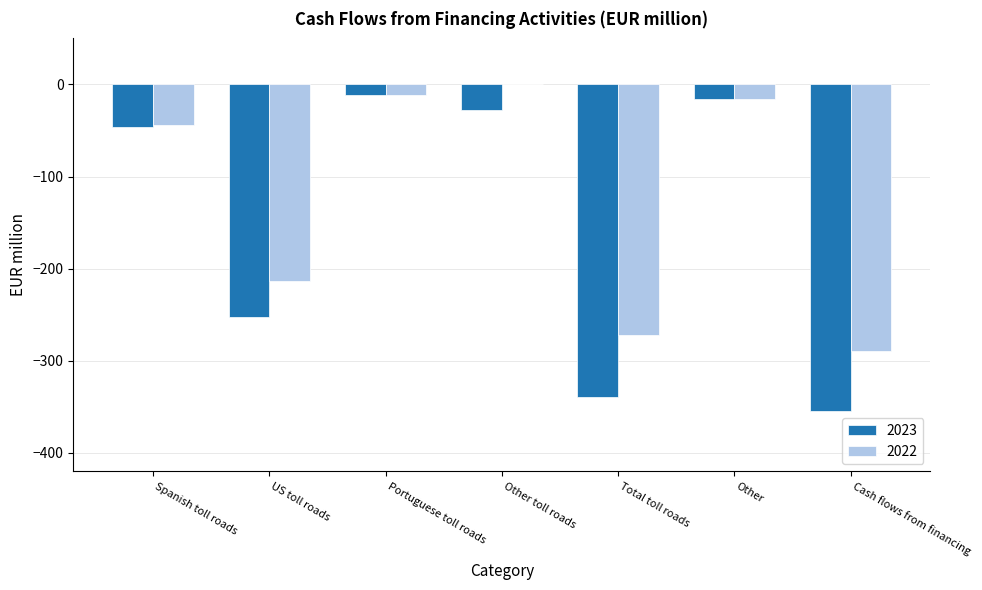

True or false: 2022 has a value of -79 at US toll roads.

False